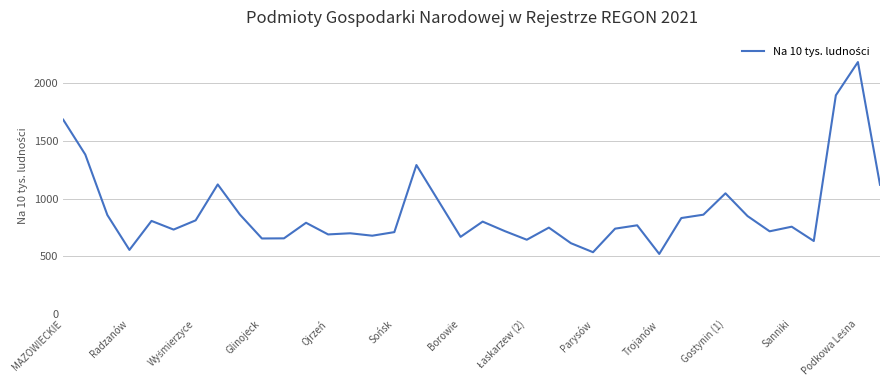

What is the smallest value displayed?

520